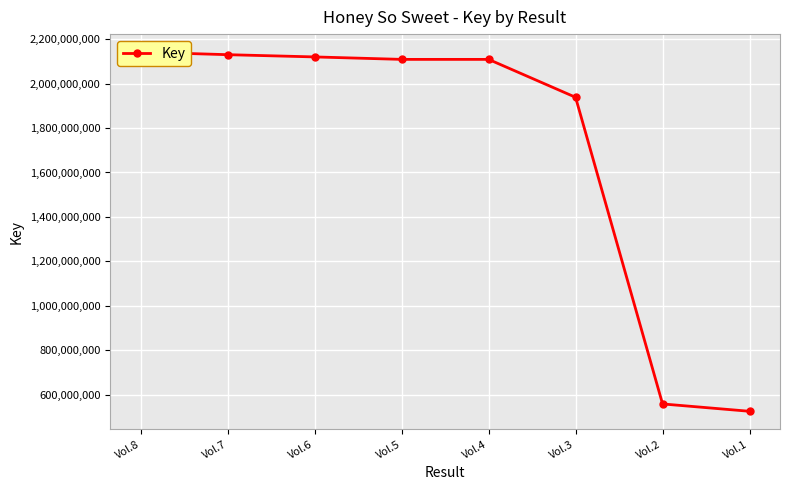

What is the approximate value at Vol.2?

559153094